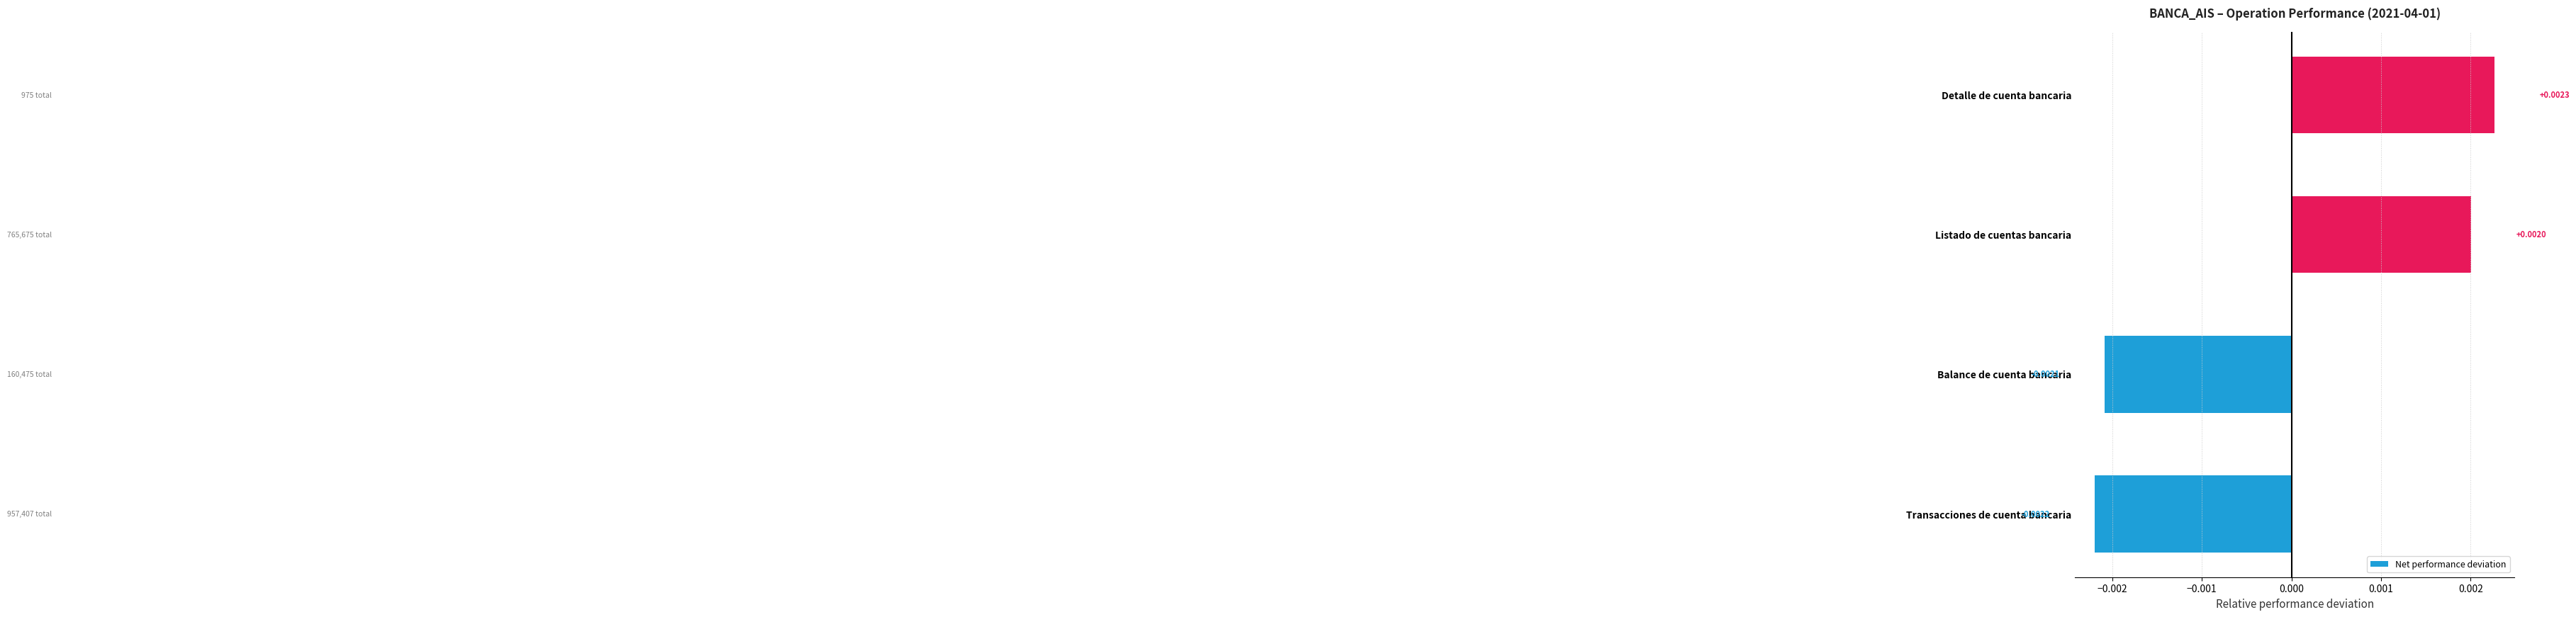

Where is the data nearest to the value 0?

Listado de cuentas bancaria